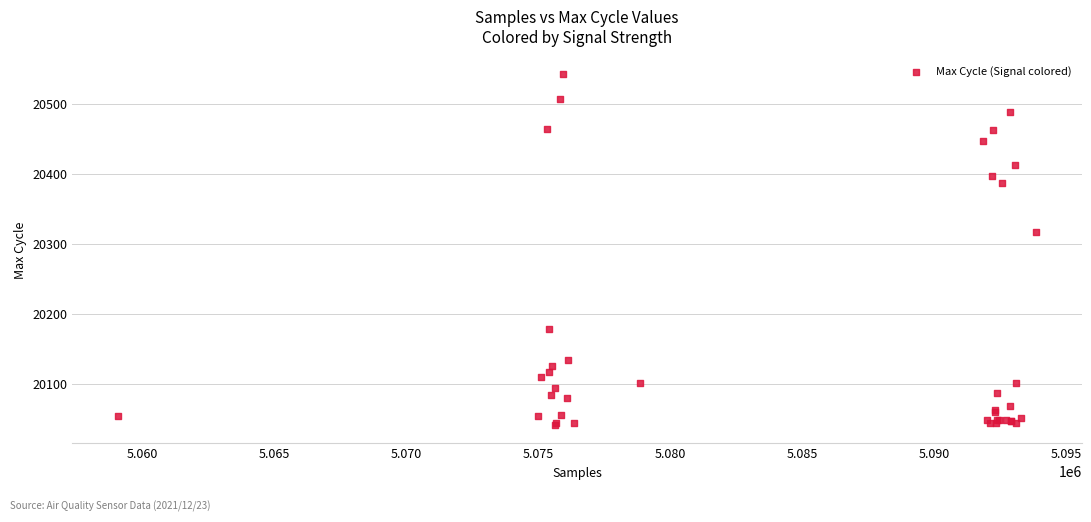

What Y value in the scatter plot is closest to 20291?

20317